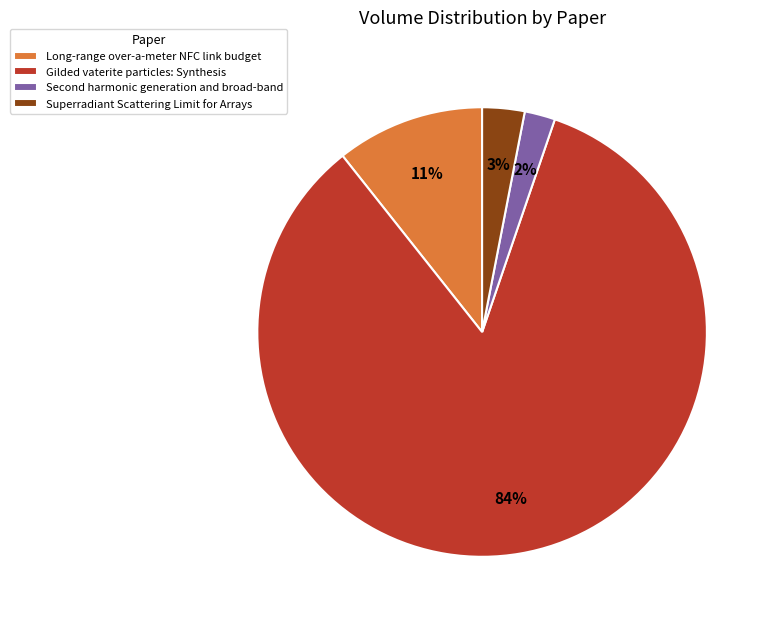

How many segments does this pie chart have?

4